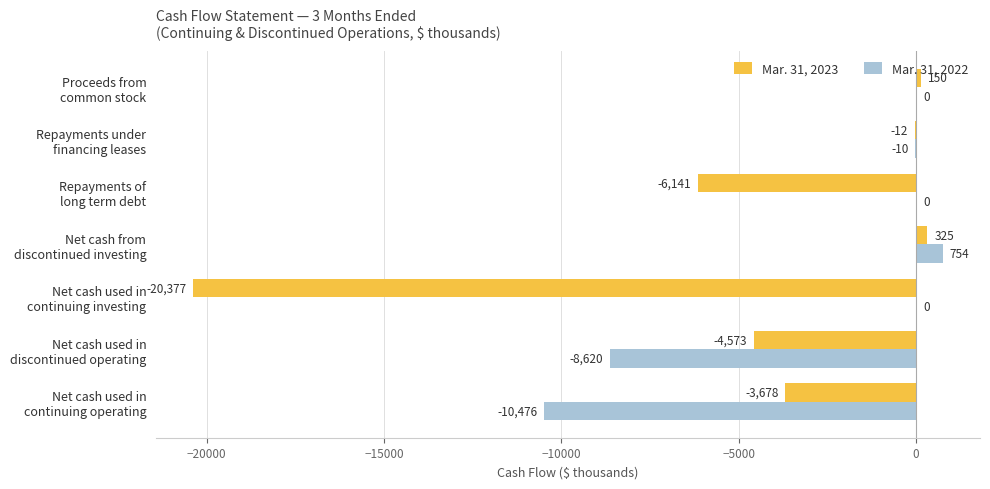

Which series has the largest total across all categories?

Mar. 31, 2022